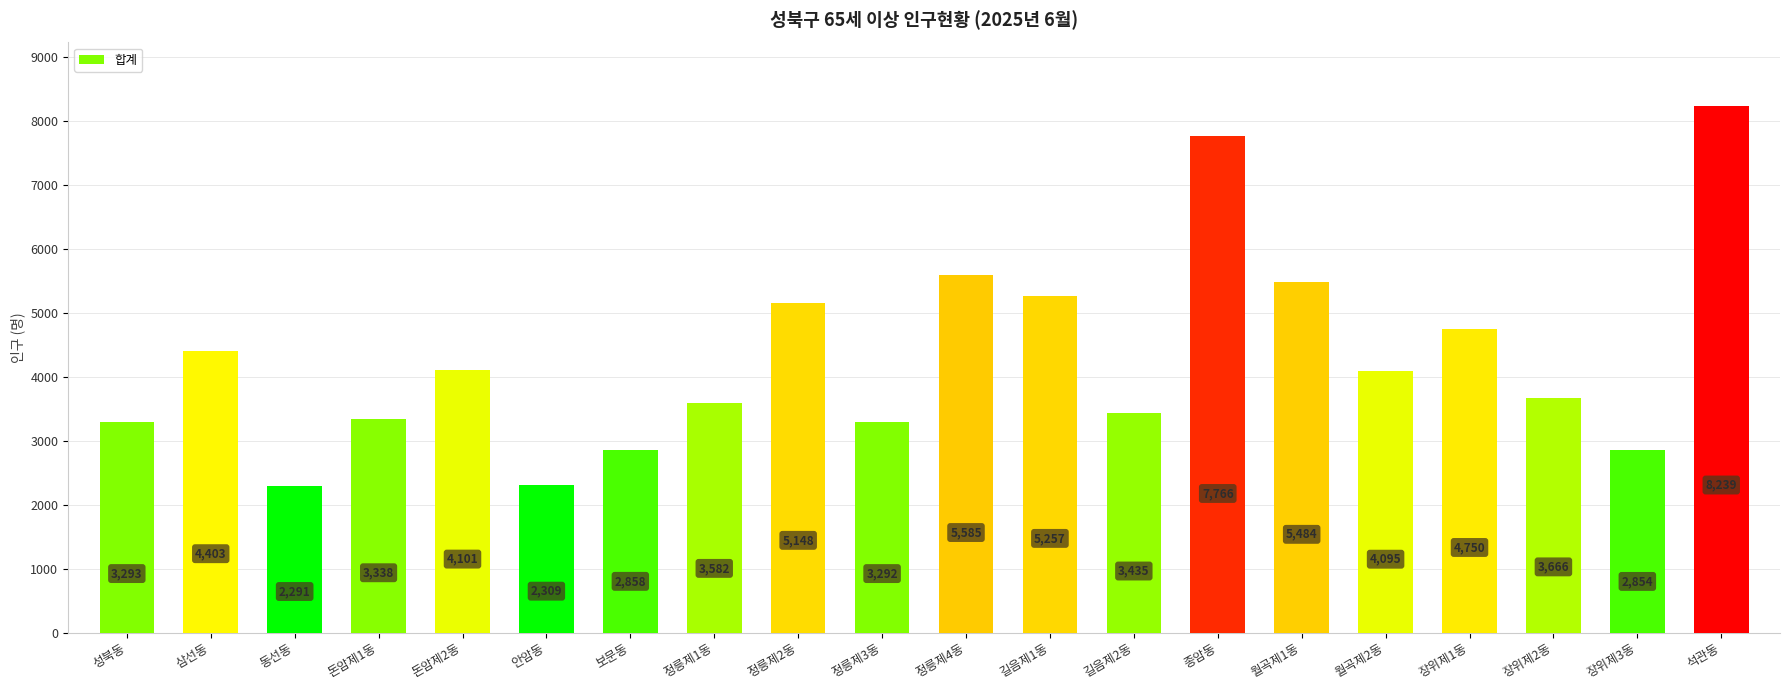

Which has a higher value, 석관동 or 정릉제3동?

석관동